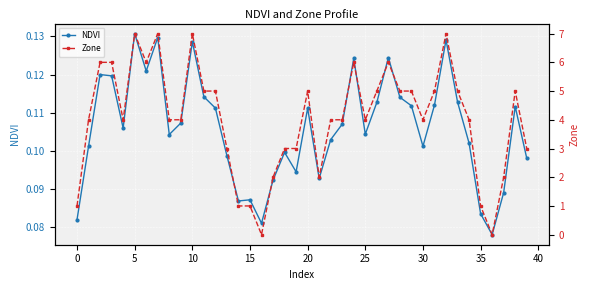

True or false: NDVI and Zone cross at least once.

True